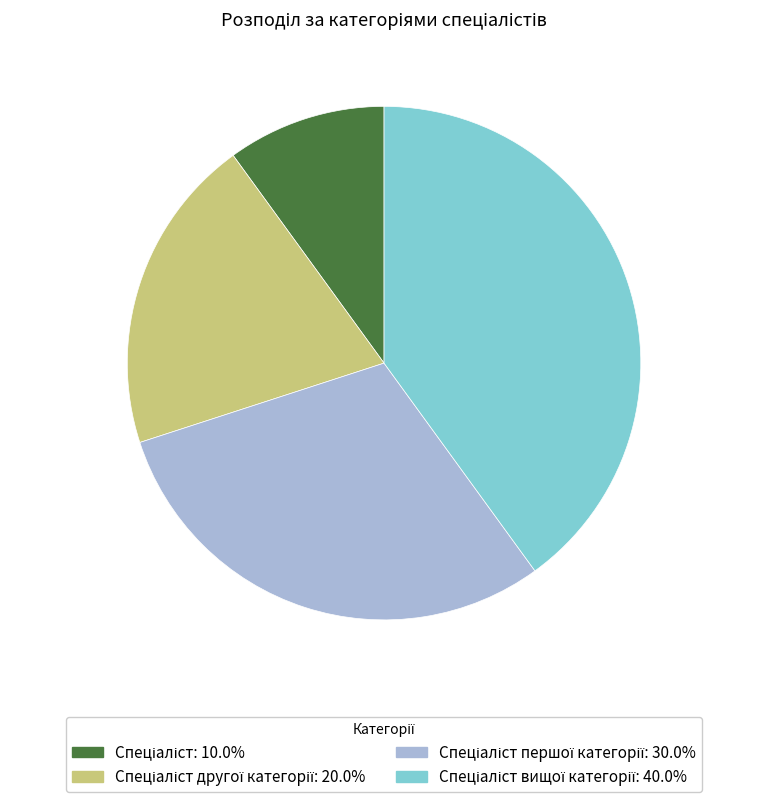

Does any single category account for the majority?

No